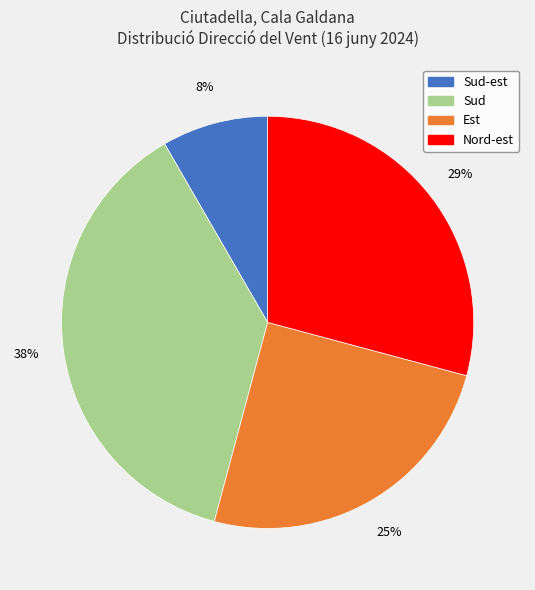

Is there any slice that represents more than half of the pie?

No